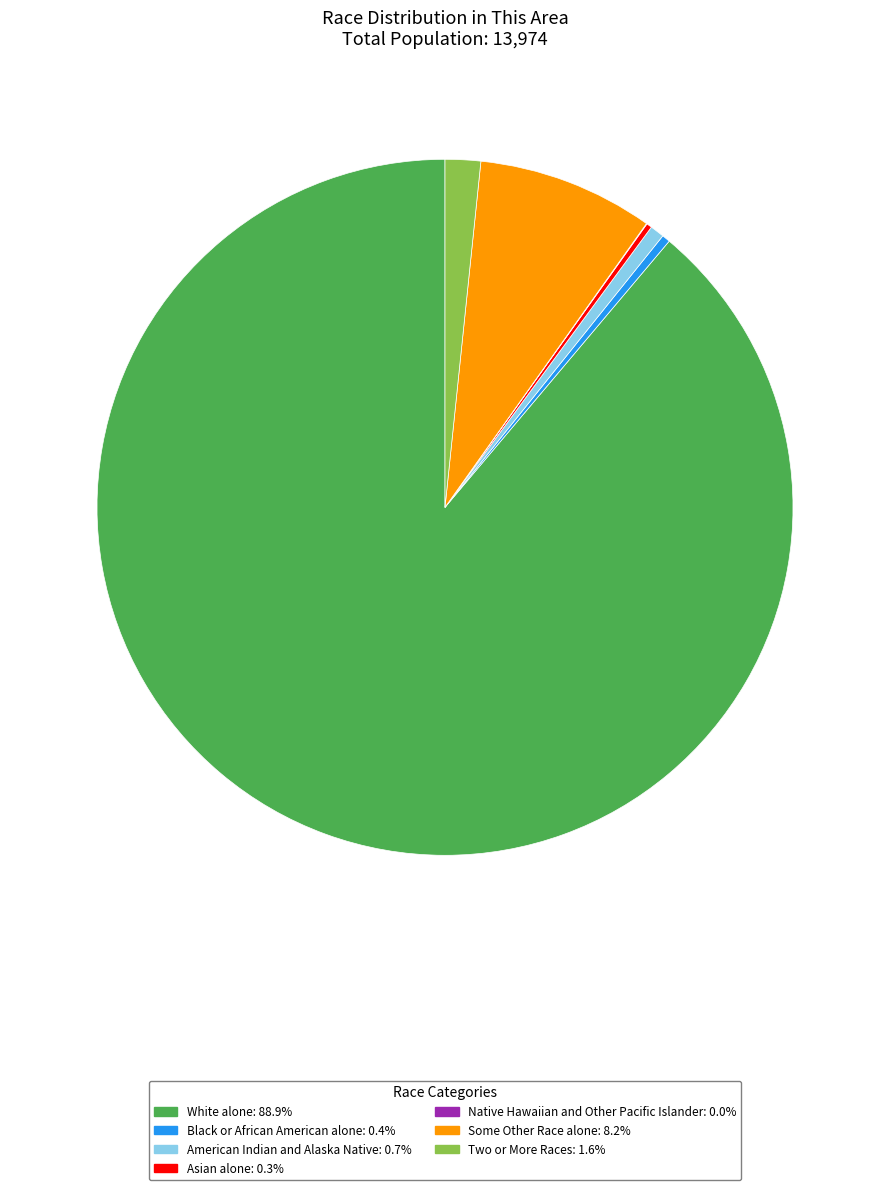

True or false: Two or More Races accounts for 2% of the total.

True